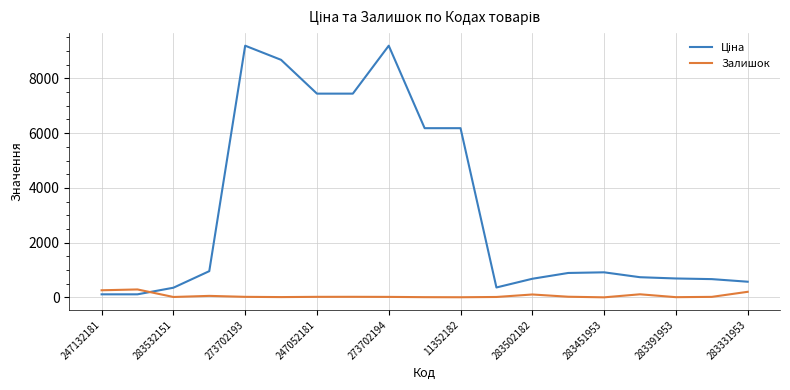

What is the lowest value of the Залишок series?

2.0